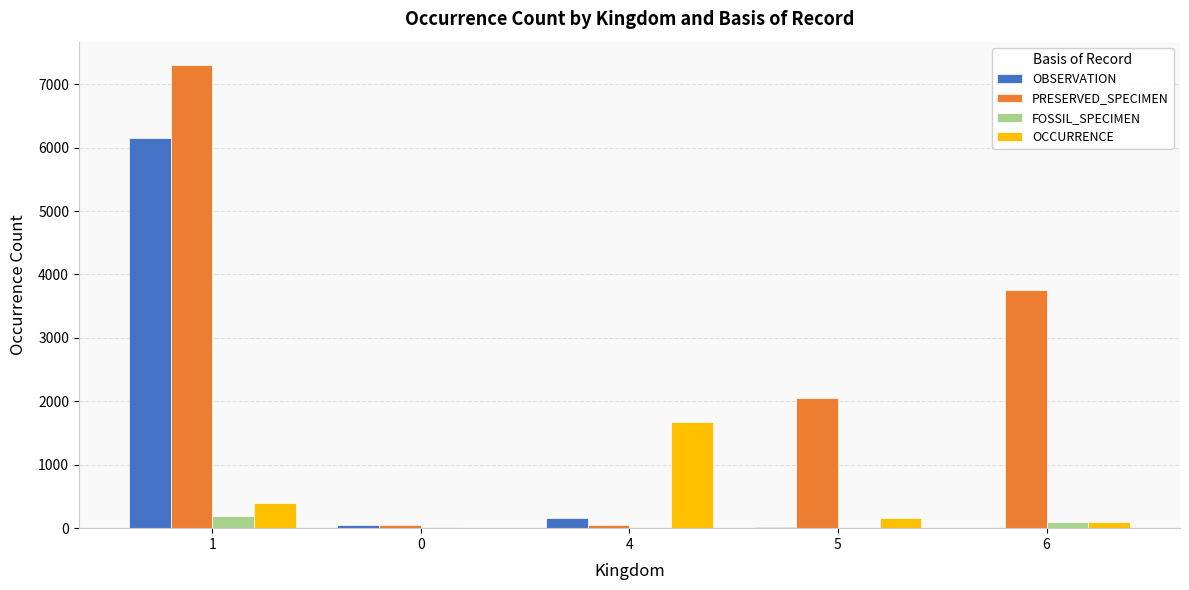

What is the sum of the FOSSIL_SPECIMEN values at 1 and 6?

299